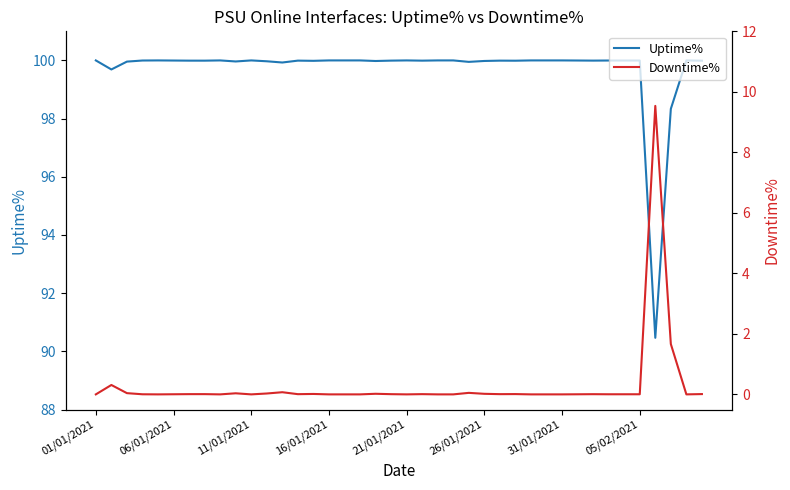

How many interior local valleys does the Uptime% series have?

11